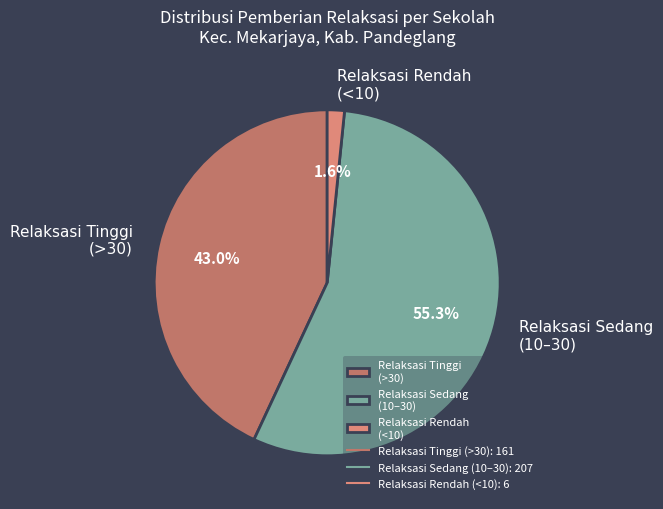

Is there a majority slice in this chart?

Yes